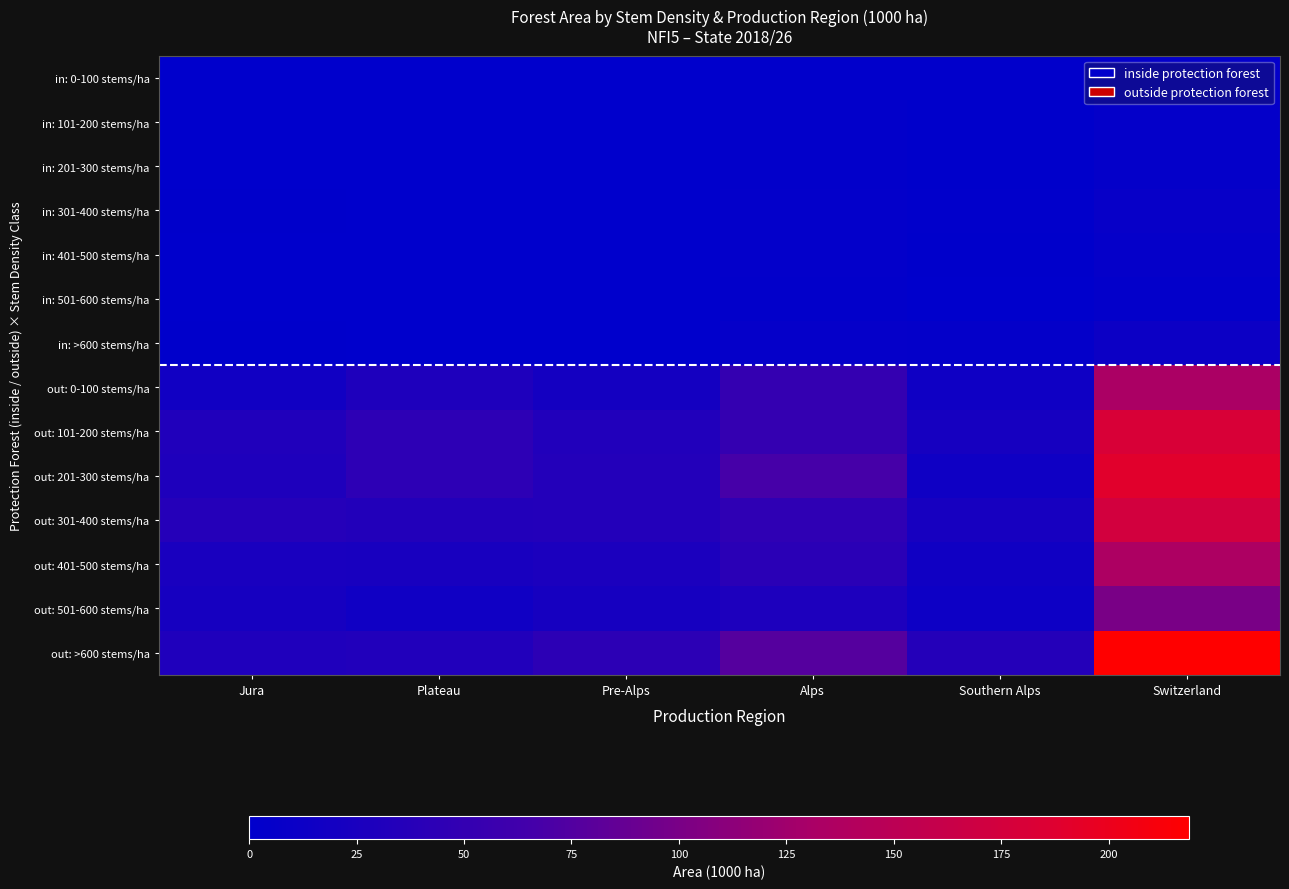

Between Jura and Switzerland, which series saw the biggest shift?

out: >600 stems/ha